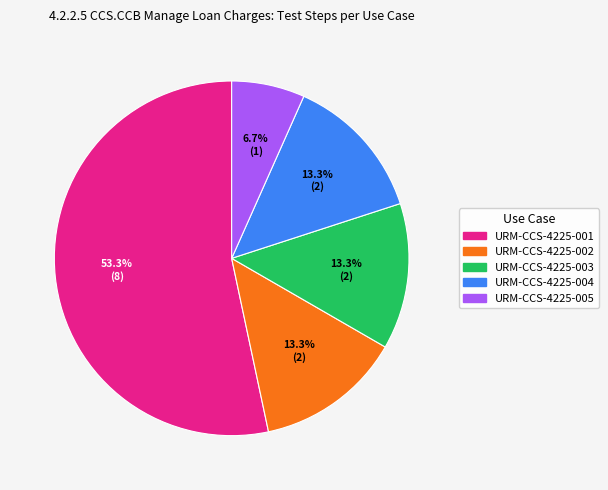

Does any single category account for the majority?

Yes